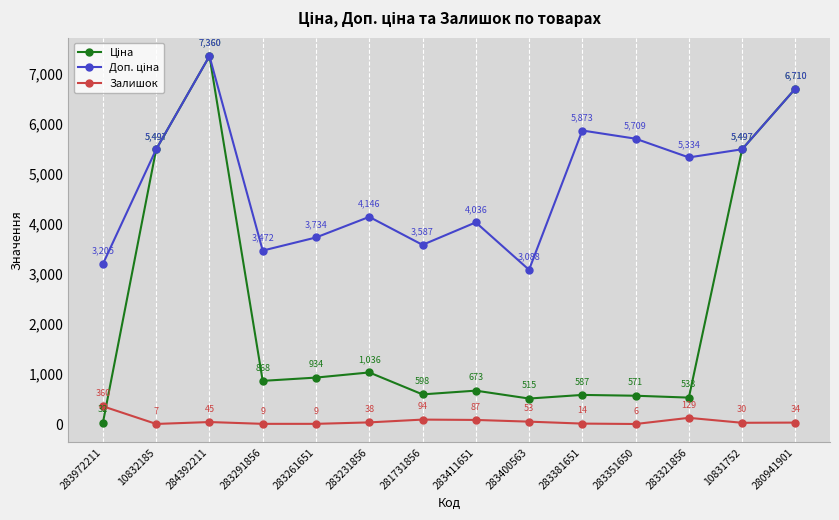

At which category is the sum across all series the highest?

284392211